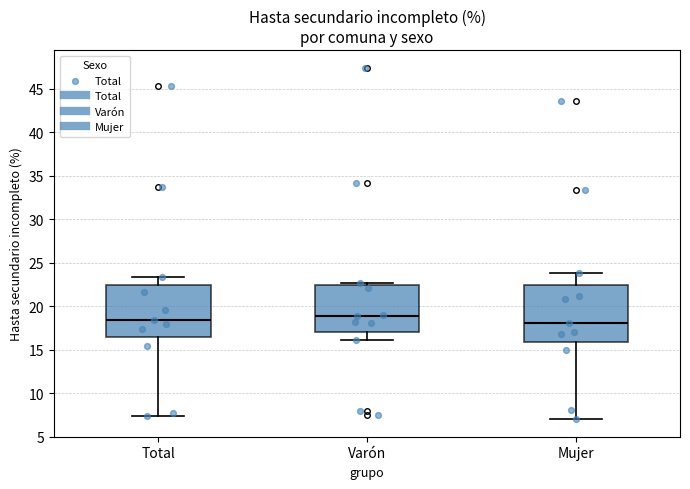

Which box is the tallest, from its lower edge to its upper edge?

Mujer